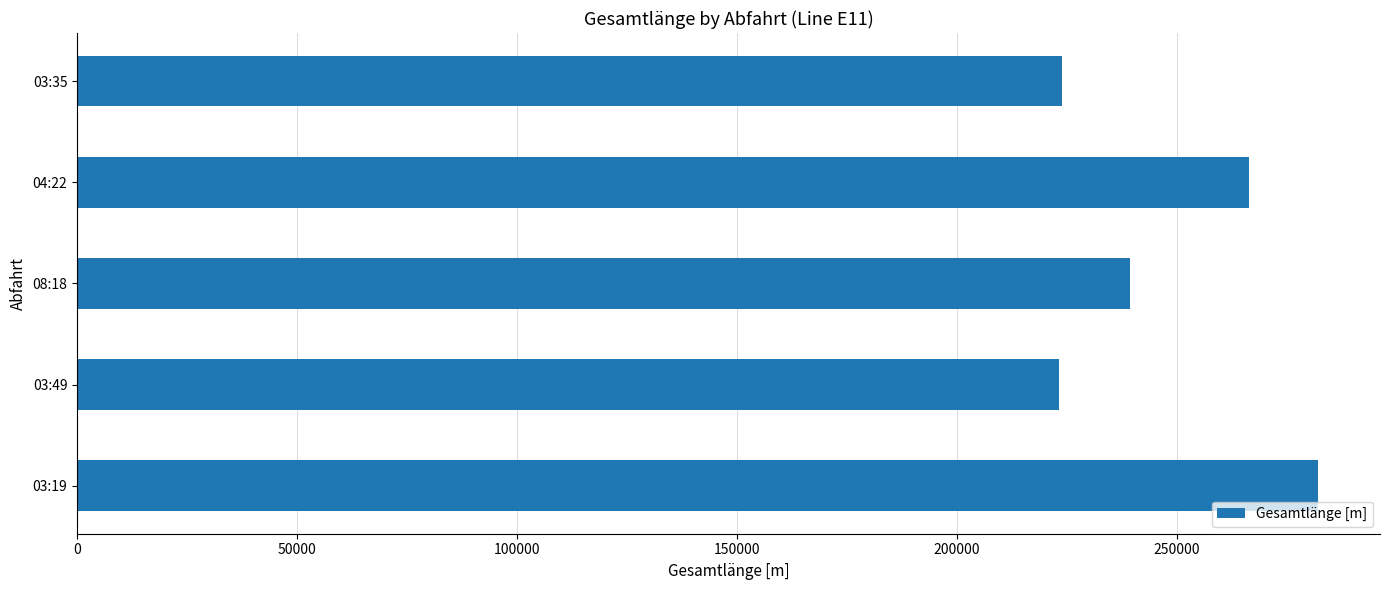

Is it true that the value at 03:19 is 76108?

False